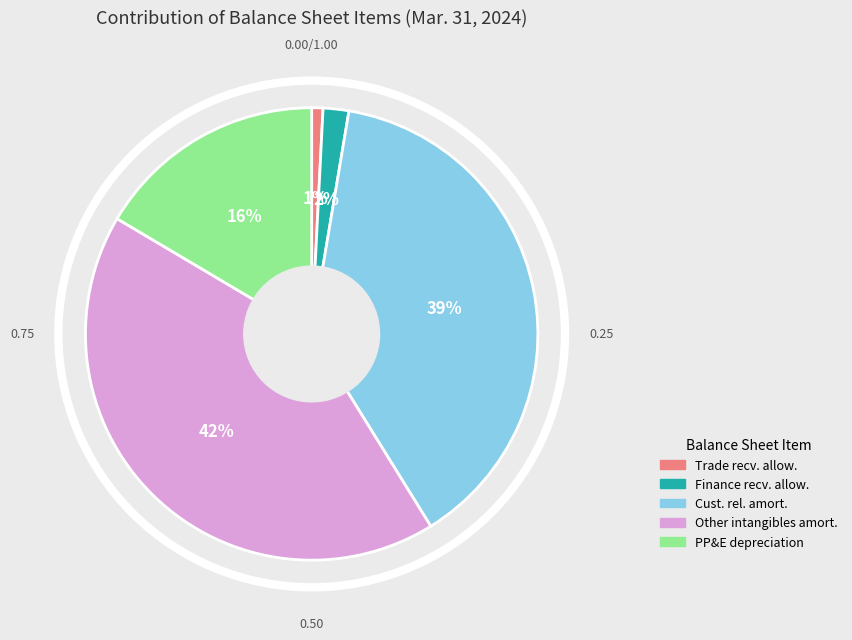

Is there a majority slice in this chart?

No